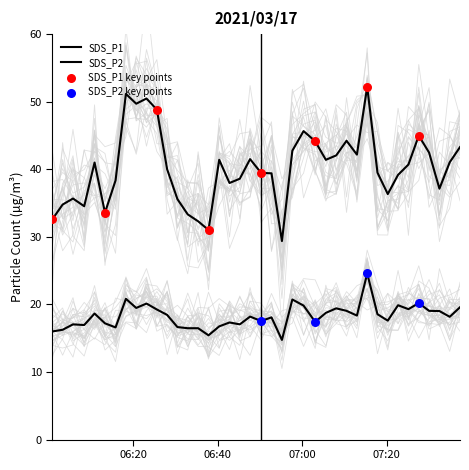

Which series reaches the minimum Y coordinate?

SDS_P2